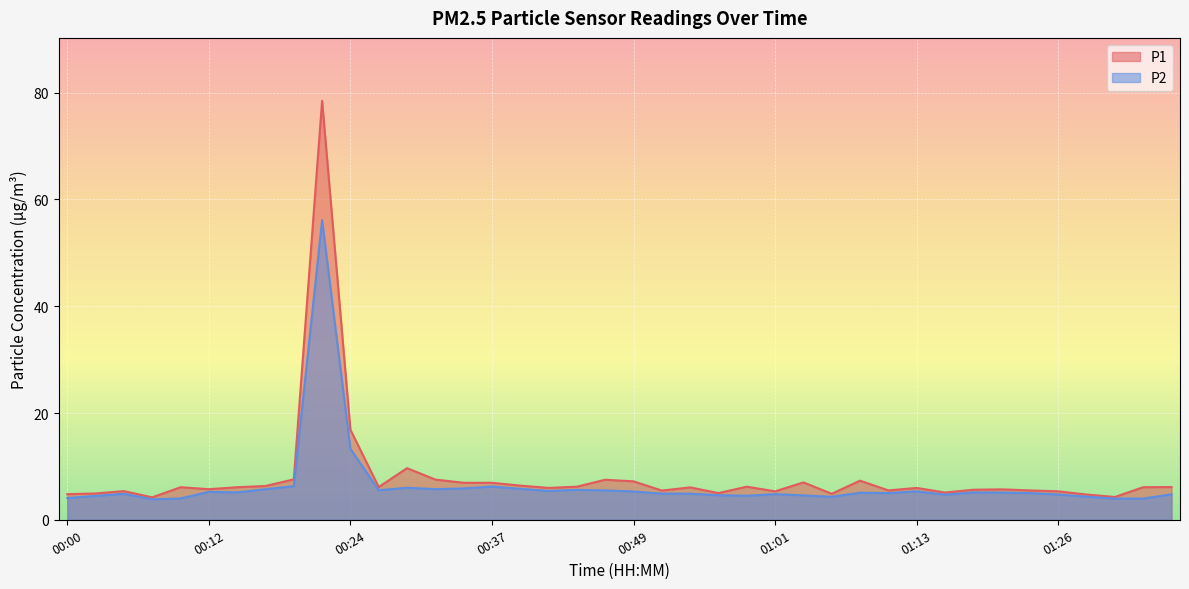

Reading left to right, extract all data points from this chart.

P1: 4.8	4.9	5.4	4.2	6.1	5.7	6.1	6.3	7.6	78.5	16.9	6.1	9.7	7.5	6.9	6.9	6.4	6.0	6.2	7.5	7.2	5.5	6.1	5.0	6.2	5.3	7.0	4.9	7.3	5.5	6.0	5.1	5.6	5.7	5.5	5.3	4.7	4.3	6.1	6.1
P2: 4.1	4.5	4.9	3.8	4.0	5.2	5.1	5.7	6.3	56.1	13.3	5.5	6.0	5.7	5.9	6.2	5.8	5.4	5.6	5.5	5.3	4.9	4.9	4.6	4.5	4.8	4.6	4.3	5.1	5.0	5.3	4.7	5.1	5.1	5.0	4.7	4.3	4.0	4.0	4.8